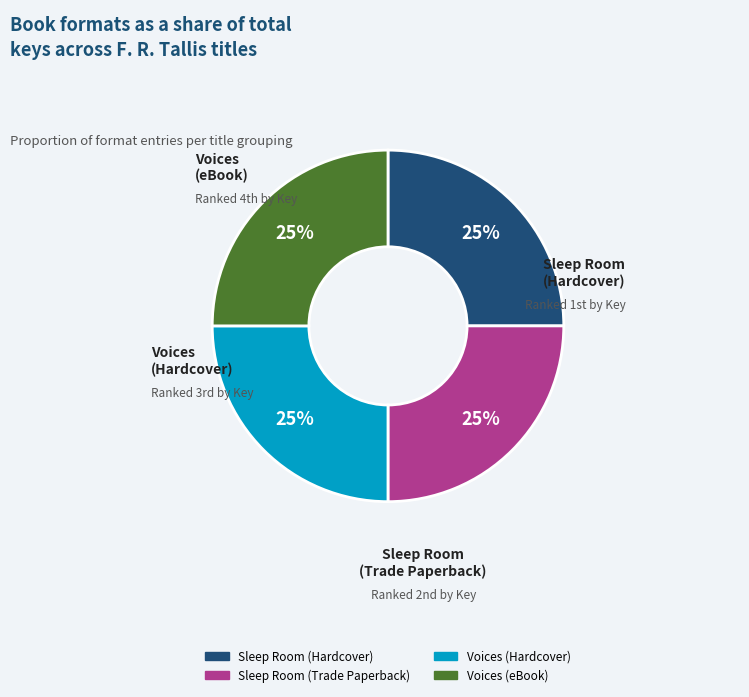

How many segments does this pie chart have?

4